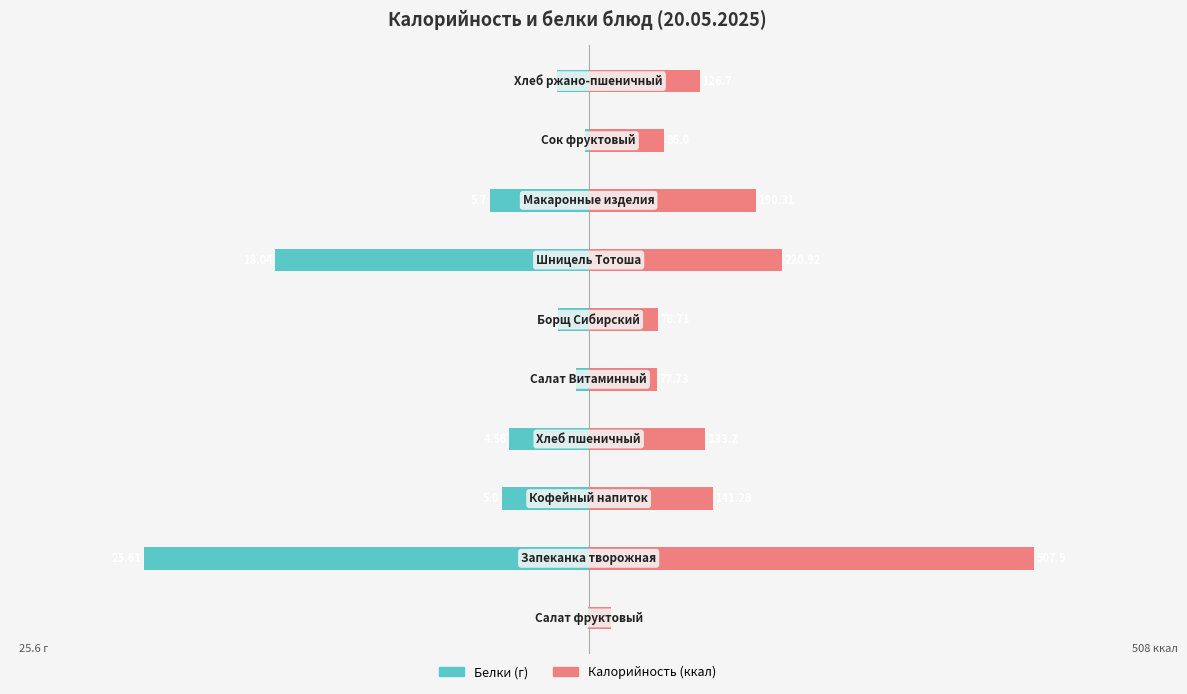

Between 1 and 2, which is larger?

2